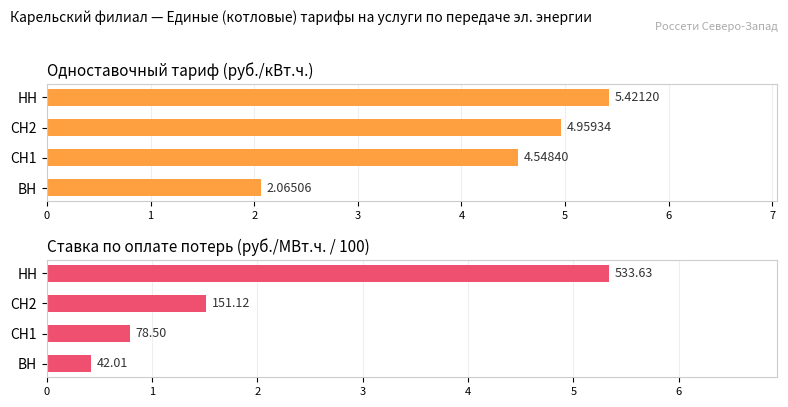

Is it true that одноставочный тариф, руб./кВт.ч. equals 1.1 at НН?

False